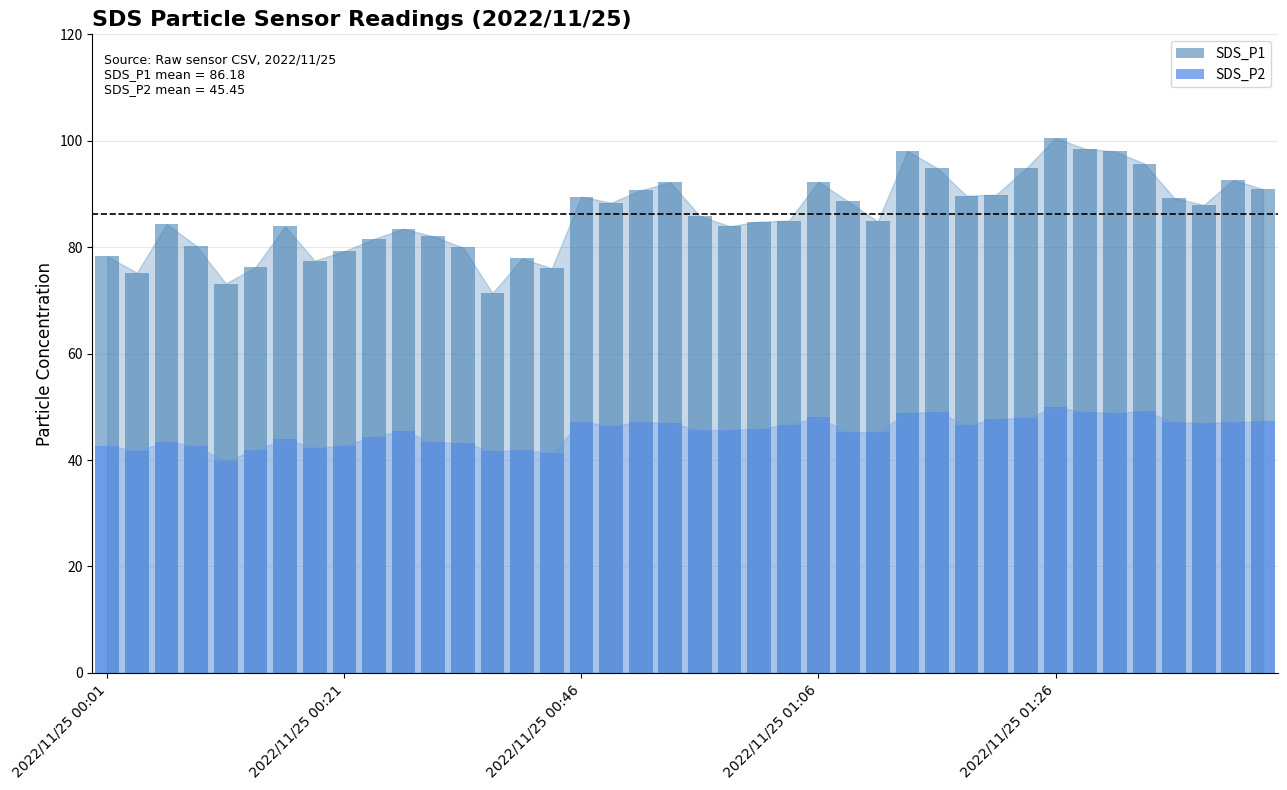

The SDS_P2 series shows 43.3 at 11. True or false?

True